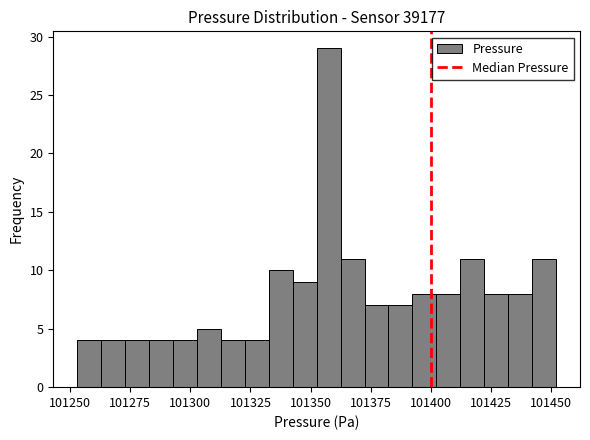

Read against the x-axis, roughly where is the centre of the tallest bar?

101355